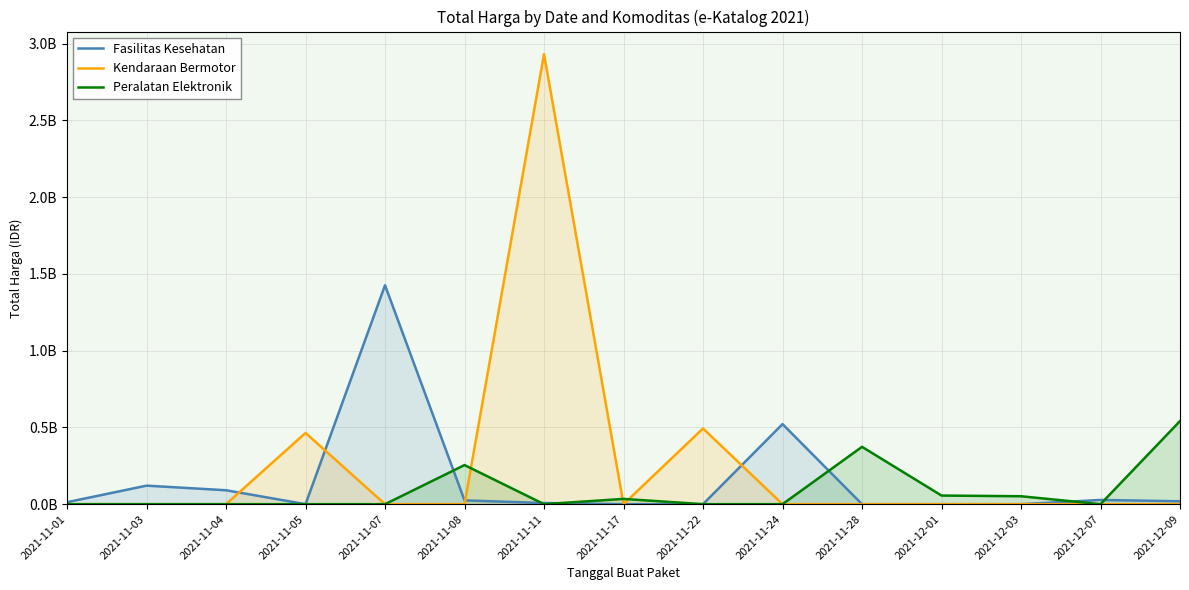

Count the number of data series in this chart.

3